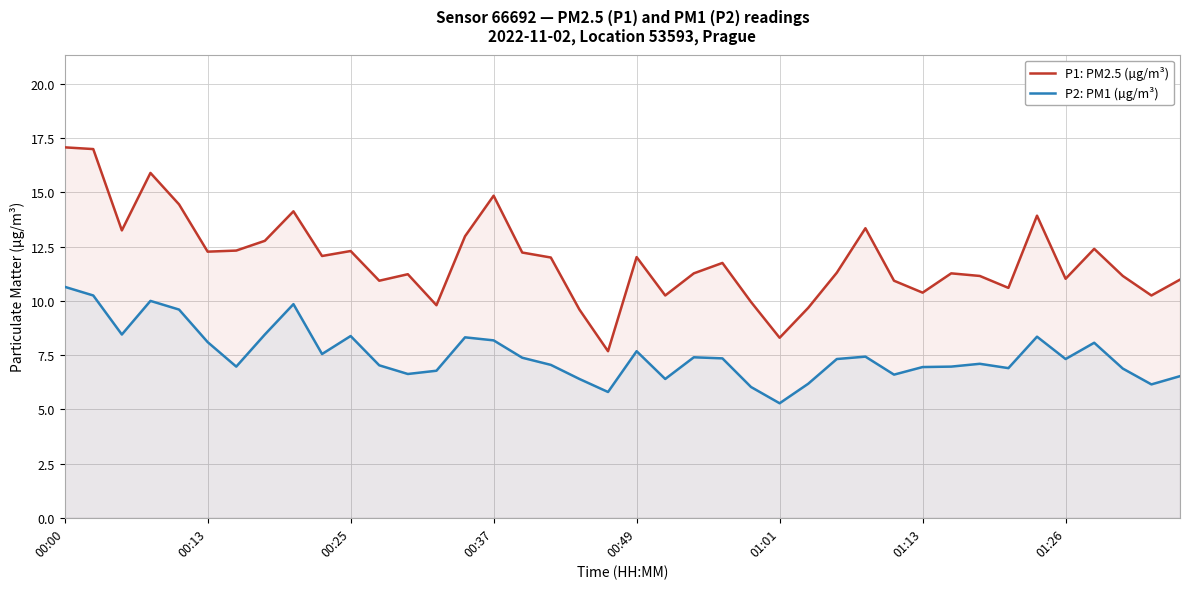

What is the minimum value for P1: PM2.5 (µg/m³)?

7.7